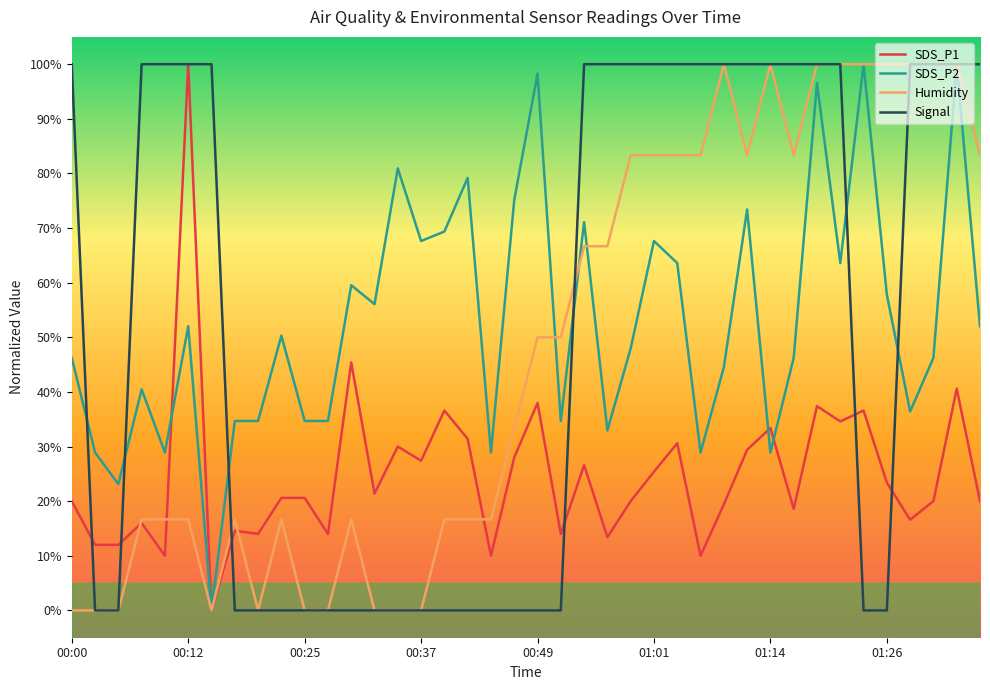

Is it true that Signal equals -60.9 at 01:26?

False